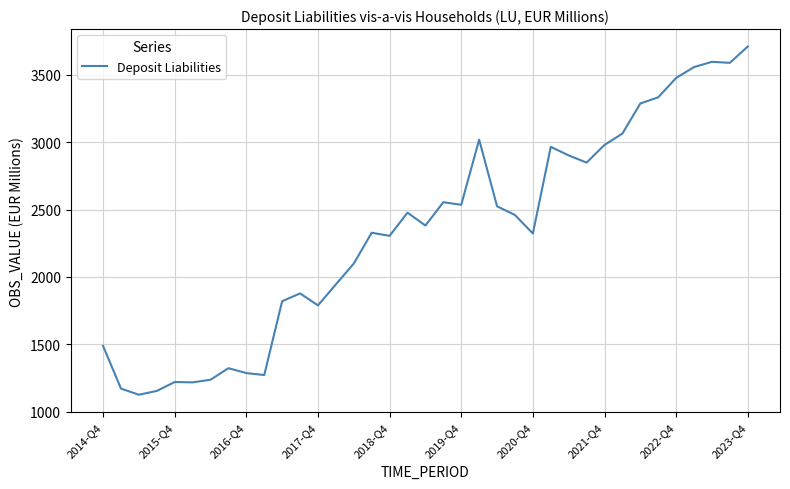

How many values are below 2381?

18